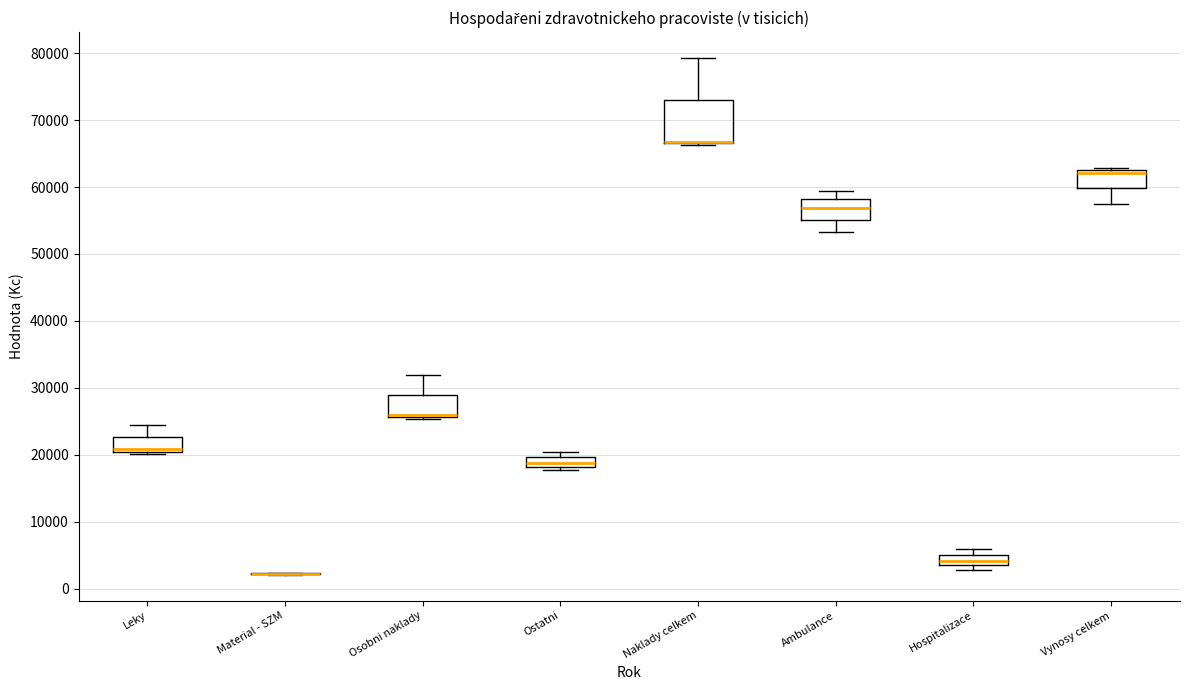

Comparing the boxes themselves (not the whiskers), which one is the tallest?

Naklady celkem